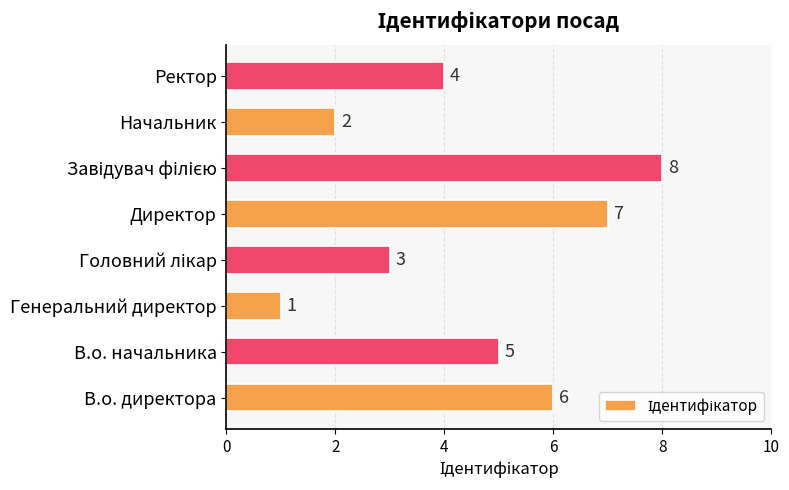

Which label corresponds to the smallest value in the chart?

Генеральний директор